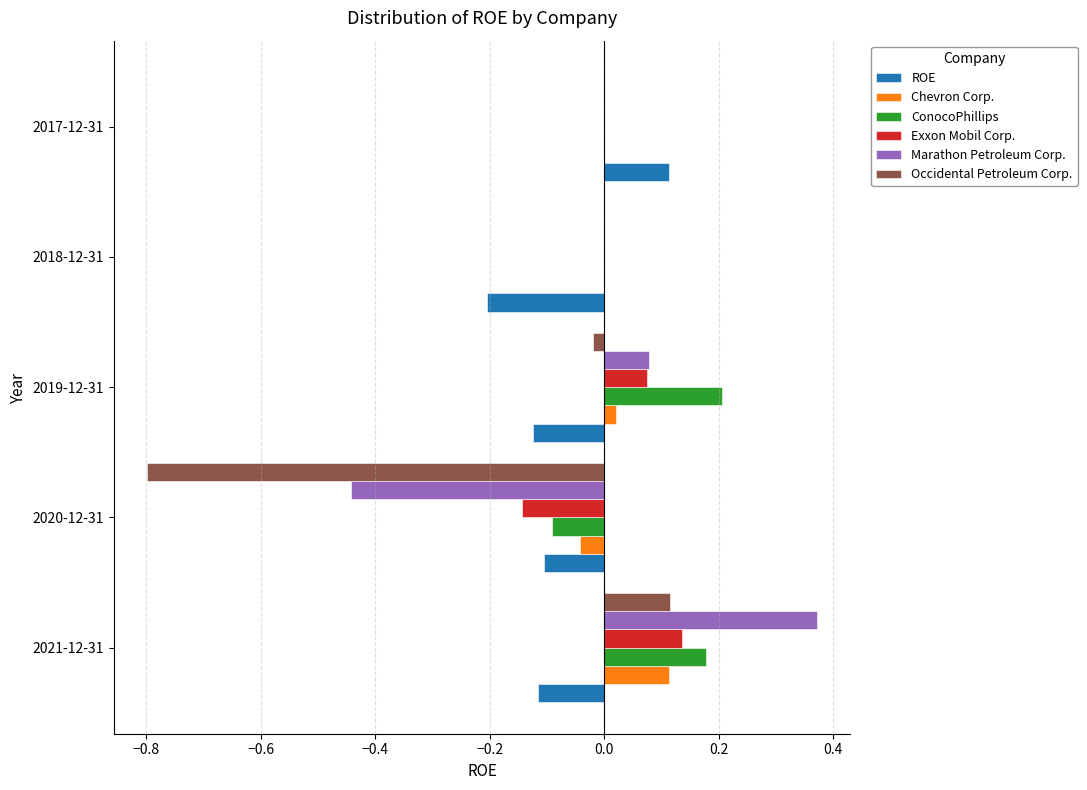

Is it true that ConocoPhillips equals 0.3 at 2019-12-31?

False